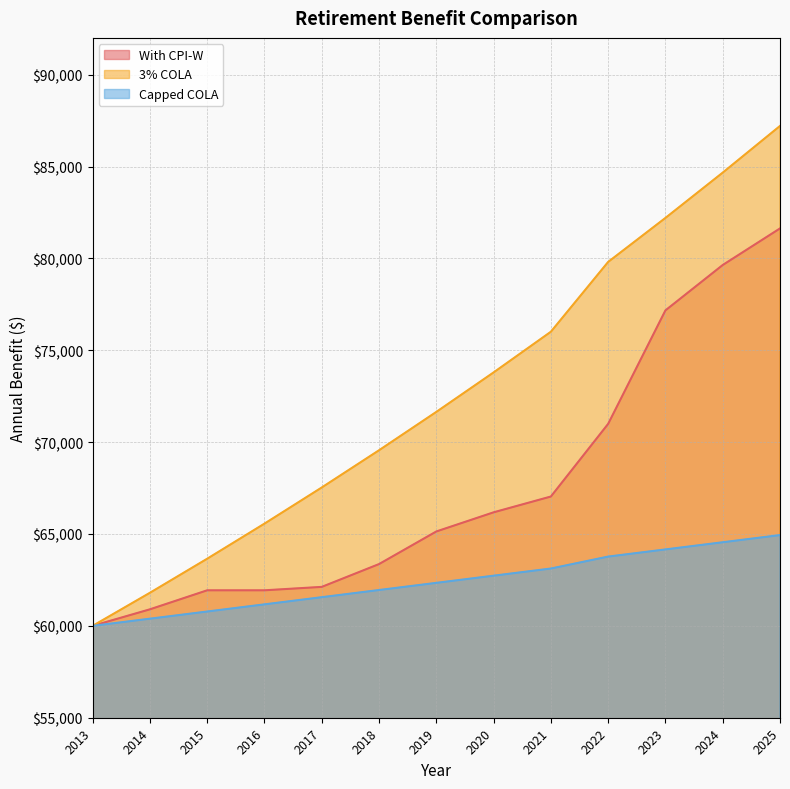

True or false: Capped COLA and With CPI-W intersect in this chart.

False